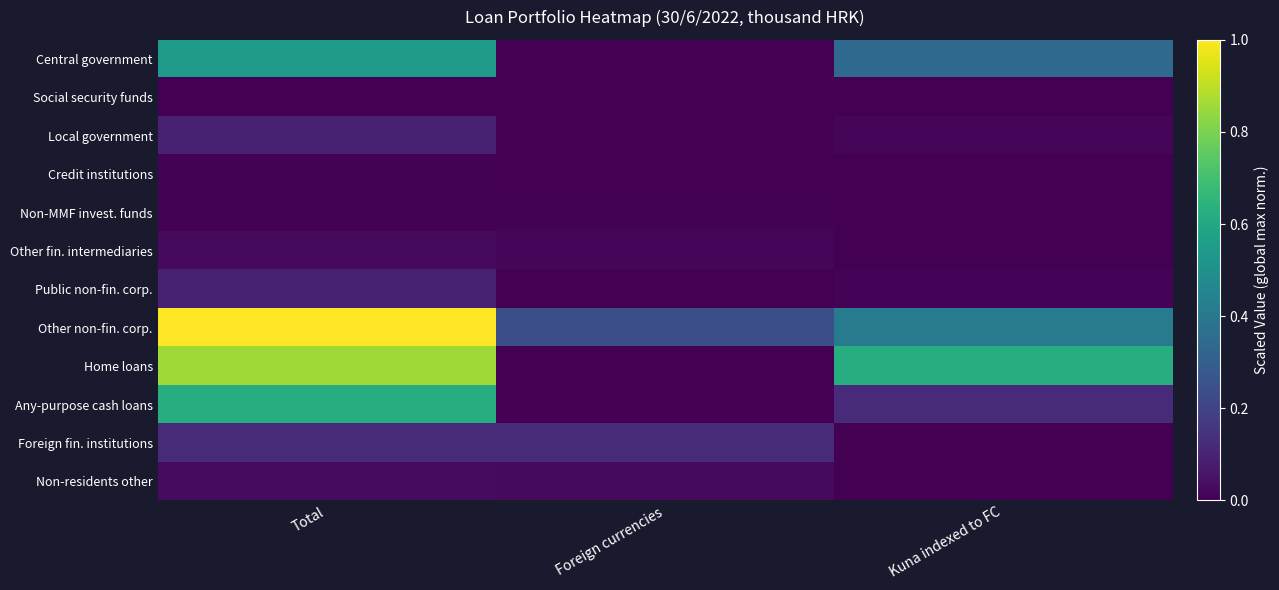

Which category has the lowest value across all series?

Foreign currencies